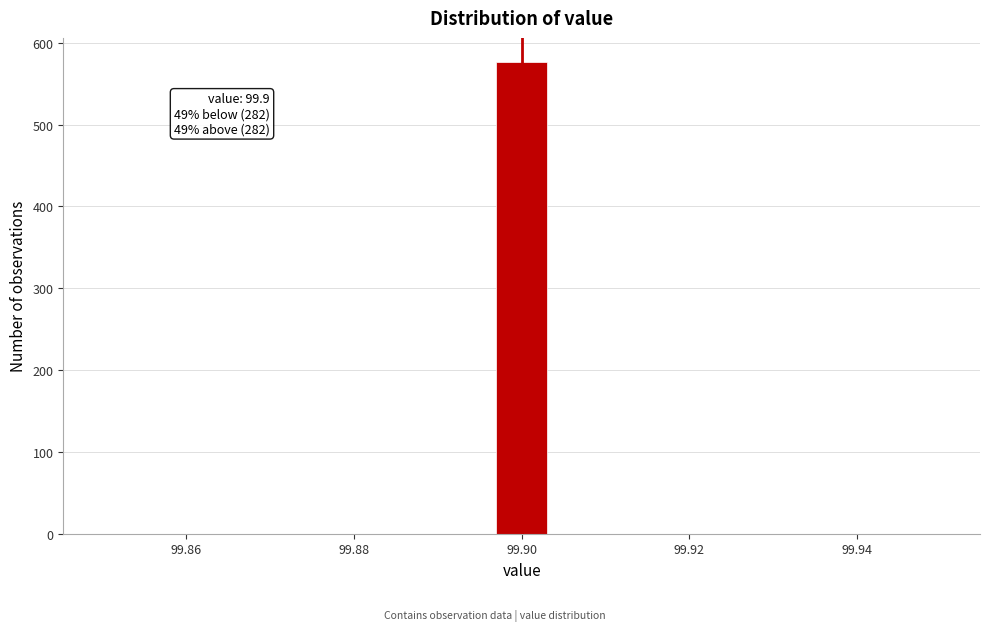

Around what value on the x-axis is the tallest bar? Give the approximate position of its centre, as read against the axis.

99.900